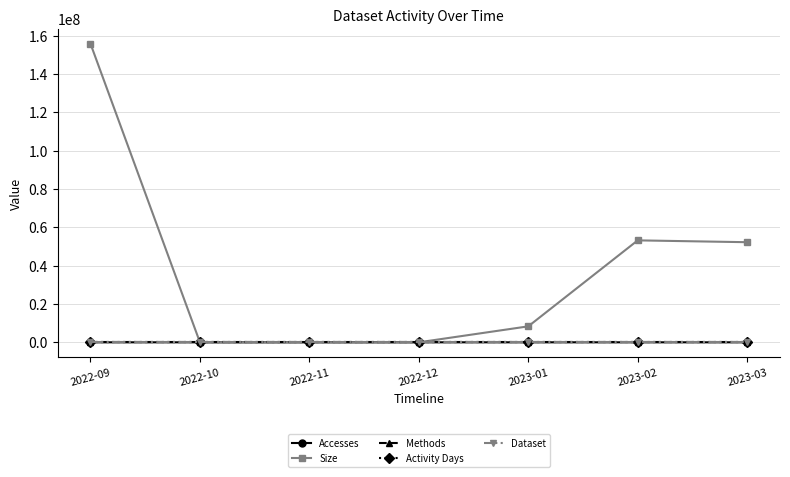

What is the difference between the Size values at 2022-12 and 2023-02?

53198320